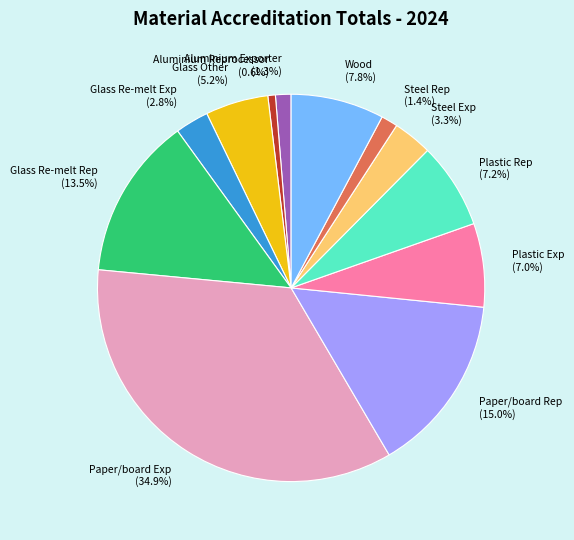

To the nearest percent, what is the difference between the Steel Rep and Paper/board Rep slice percentages?

14%